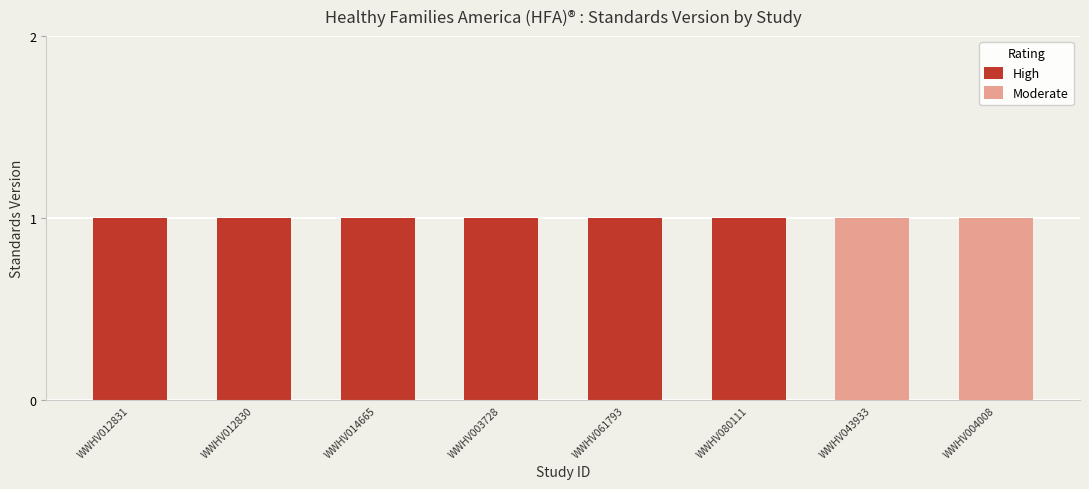

Is it true that Moderate equals -1 at WWHV080111?

False